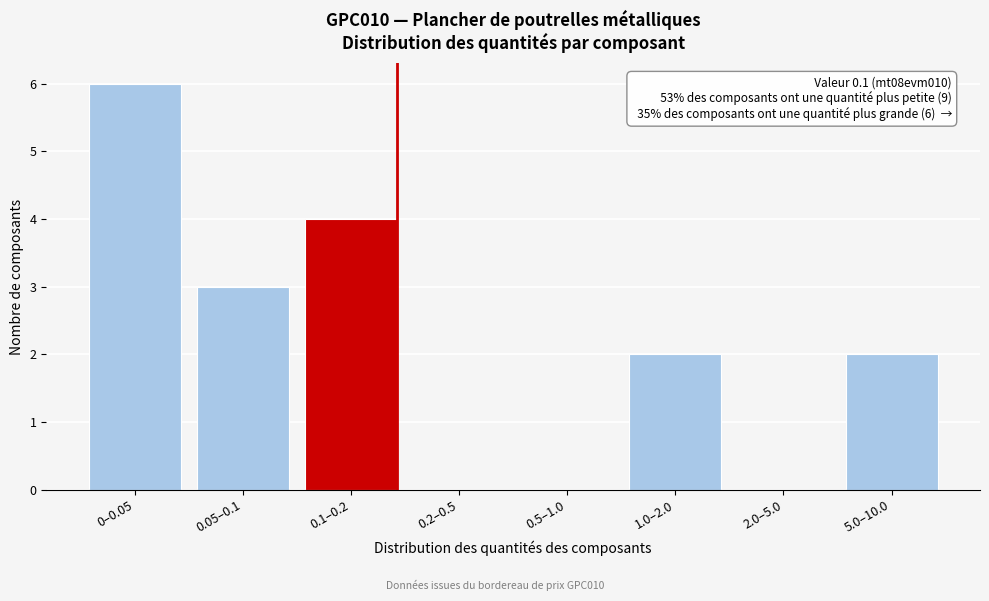

Reading right to left, transcribe all the data shown in this chart.

5.0–10.0=2	2.0–5.0=0	1.0–2.0=2	0.5–1.0=0	0.2–0.5=0	0.1–0.2=4	0.05–0.1=3	0–0.05=6